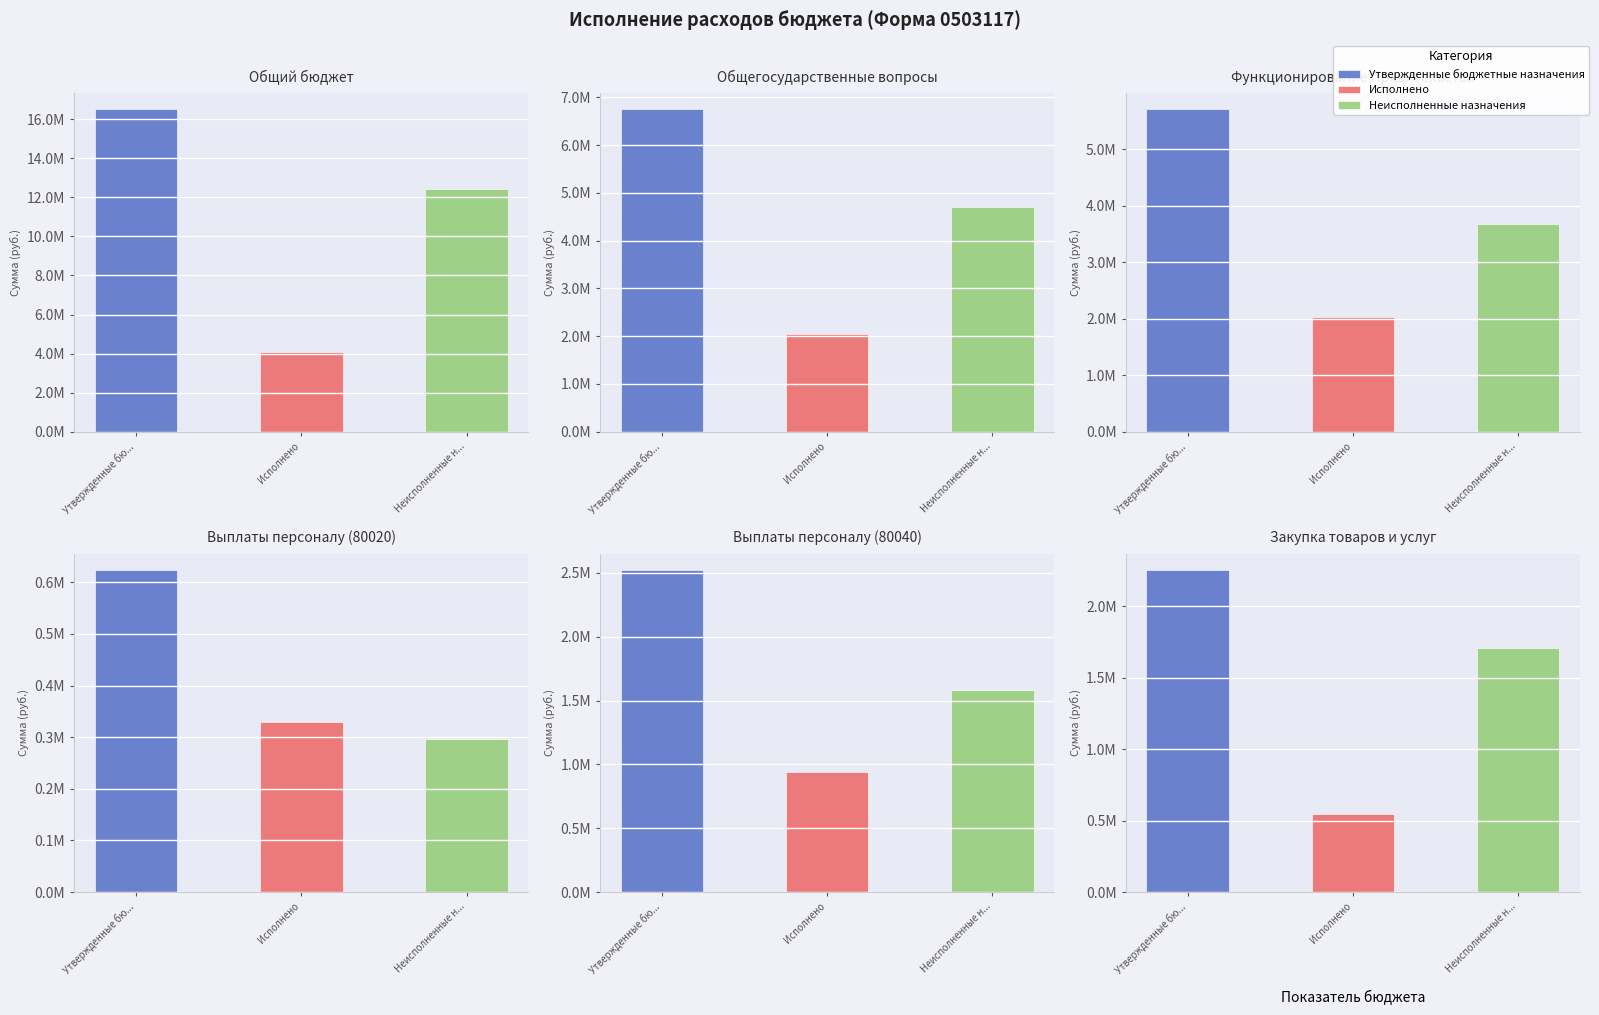

True or false: Утвержденные бюджетные назначения has a value of 38180.8 at Обеспечение деятельности.

False